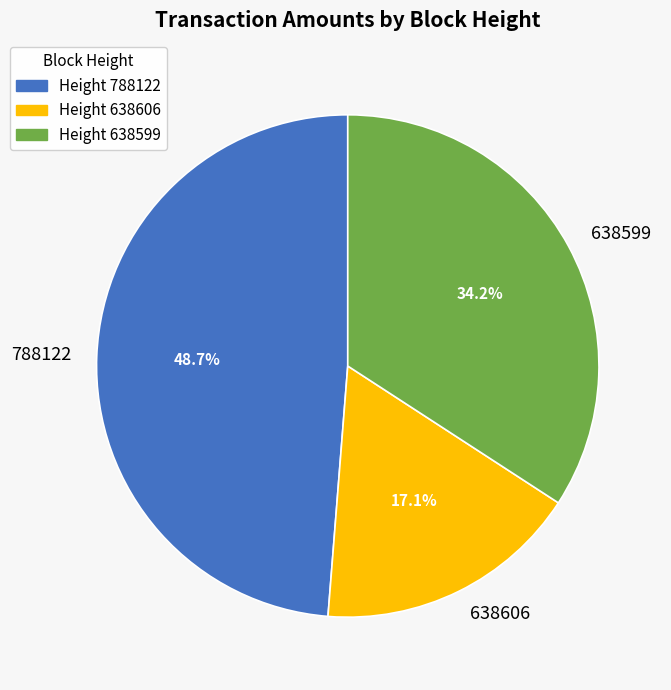

What percentage is the 638606 slice, to the nearest percent?

17%